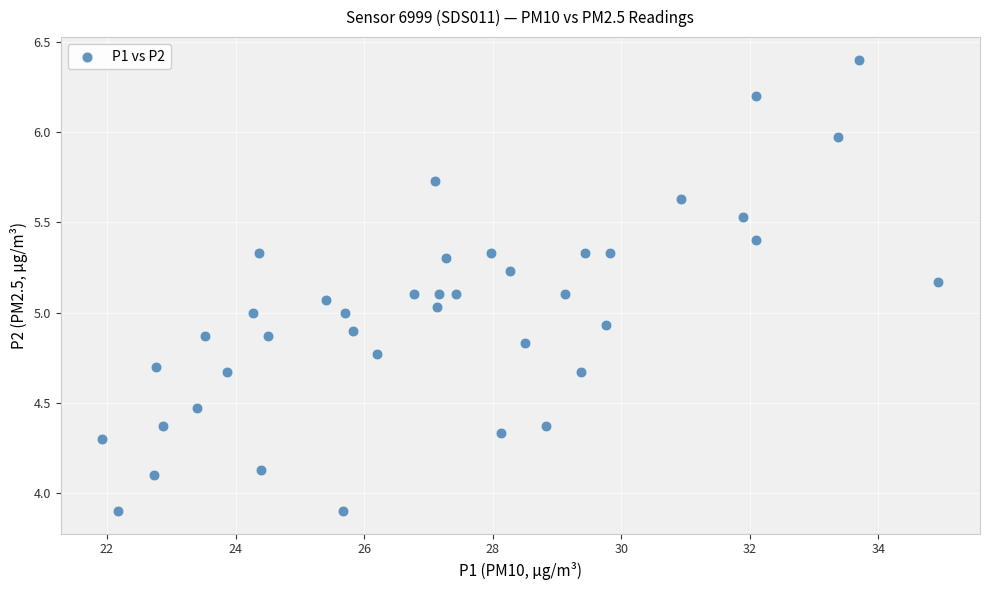

What is the range of X values (max minus min)?

13.0